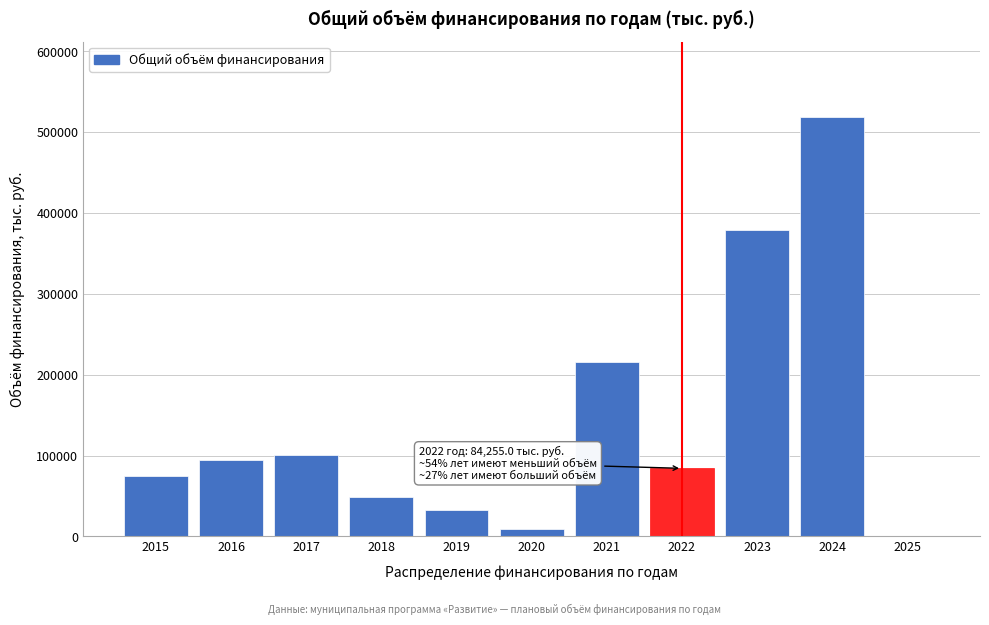

Reading left to right, list all the values displayed in this chart.

2015=74569.1	2016=94430.5	2017=101049.3	2018=48438.3	2019=32432.4	2020=9470.2	2021=216058.5	2022=84255.0	2023=379655.9	2024=518656.1	2025=111.7